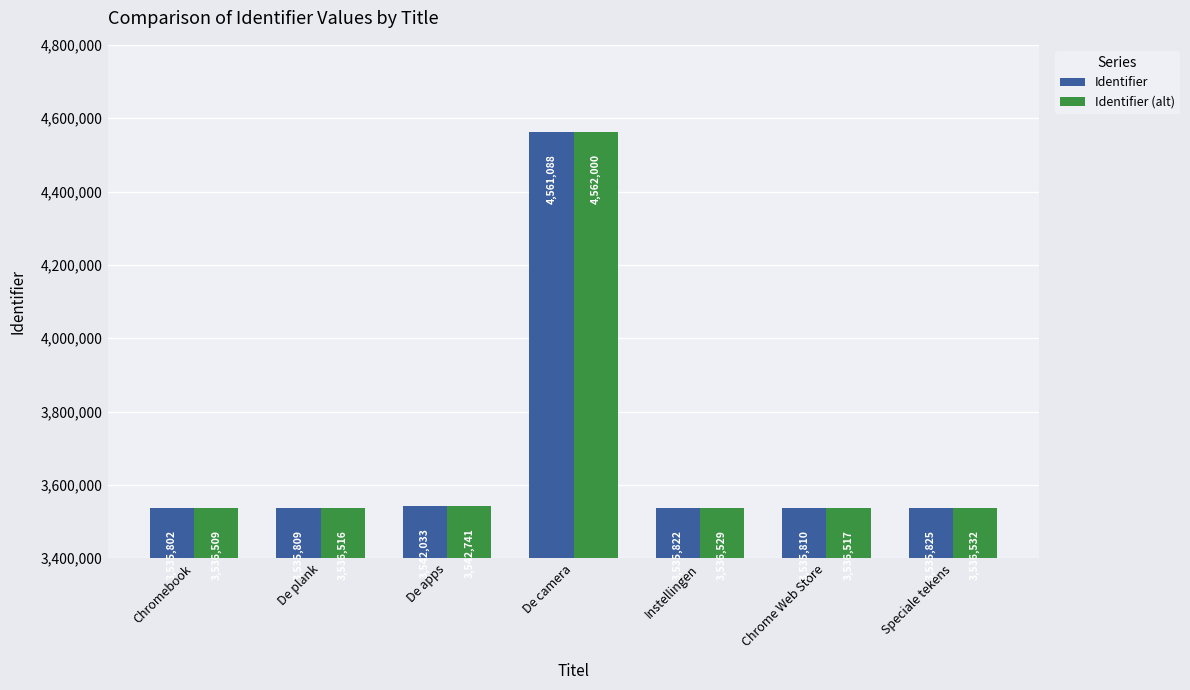

Which category has the highest value across all series?

De camera